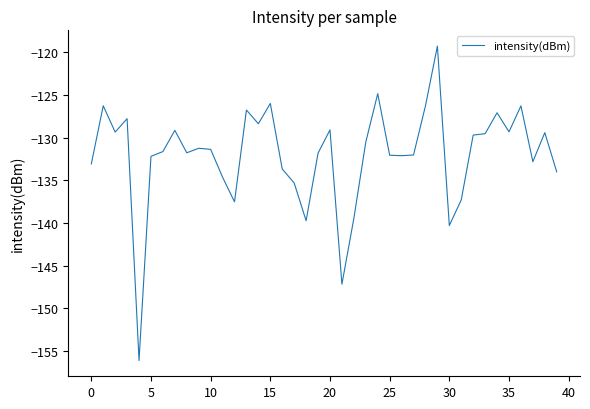

What is the greatest value displayed?

-119.3